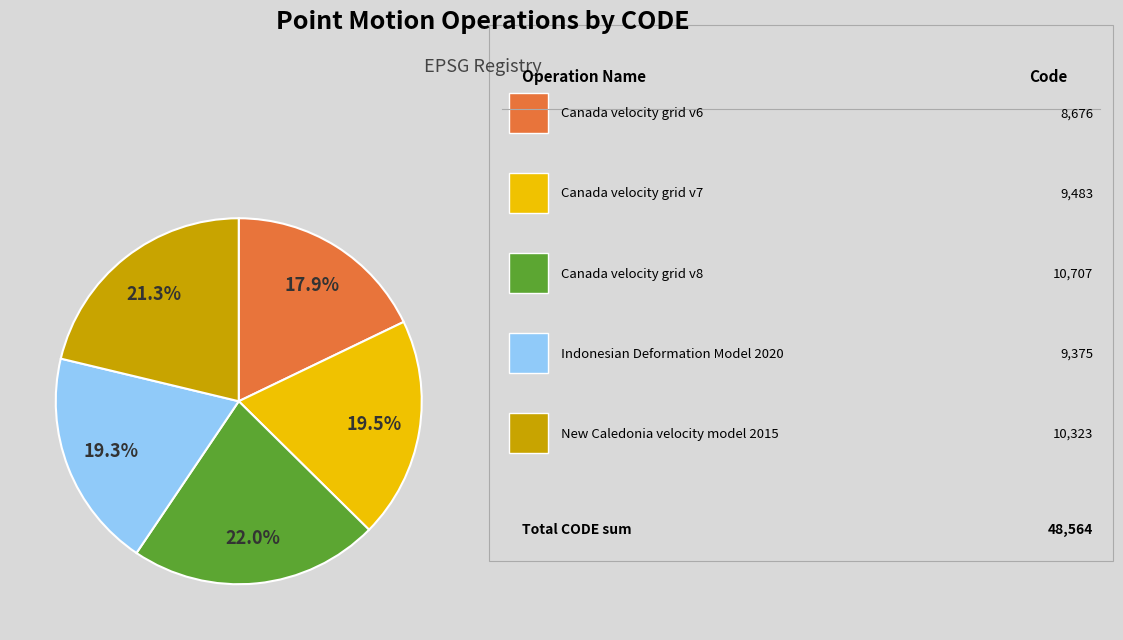

Is there a majority slice in this chart?

No